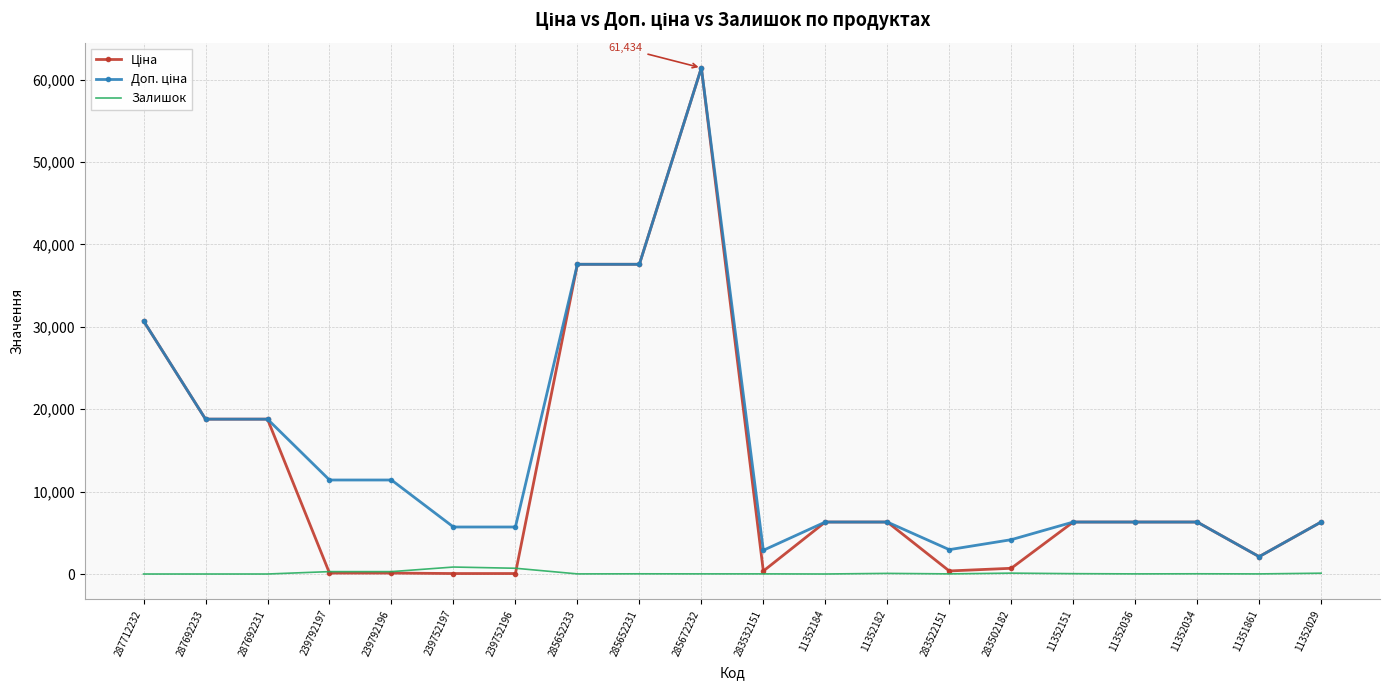

What is the greatest value displayed?

61434.3